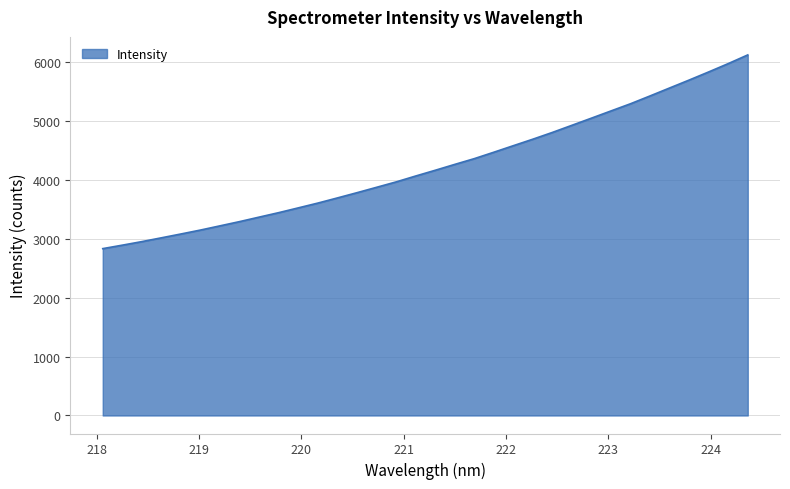

What is the smallest value displayed?

2832.2